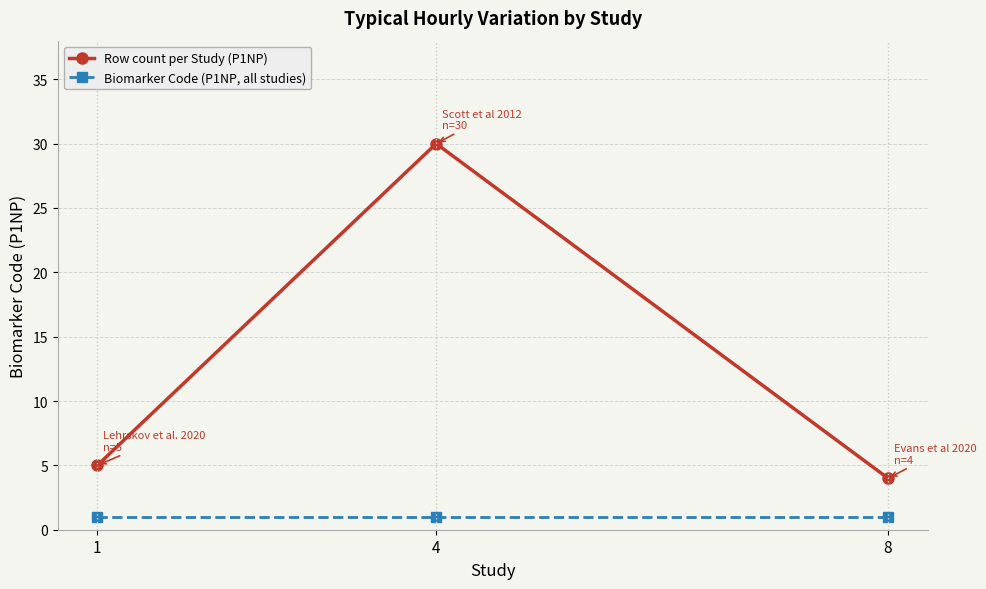

Reading left to right, extract all data points from this chart.

Row count per Study (P1NP): 1=5	4=30	8=4
Biomarker Code (P1NP, all studies): 1=1	4=1	8=1